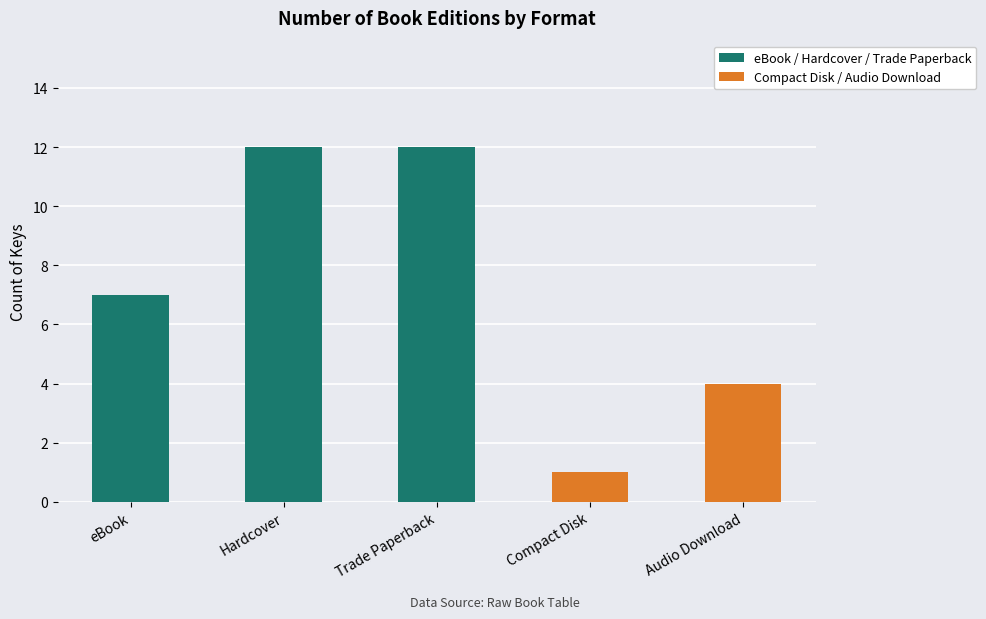

At which category does the chart reach its minimum across all series?

Compact Disk